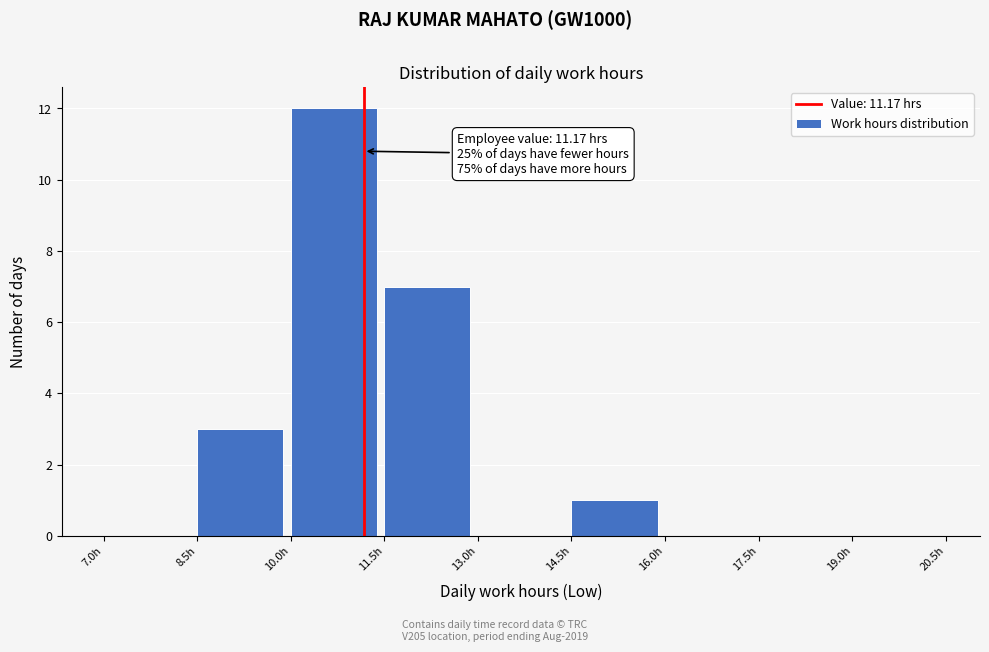

Over which range of the x-axis is the bar tallest?

10.0 to 11.5